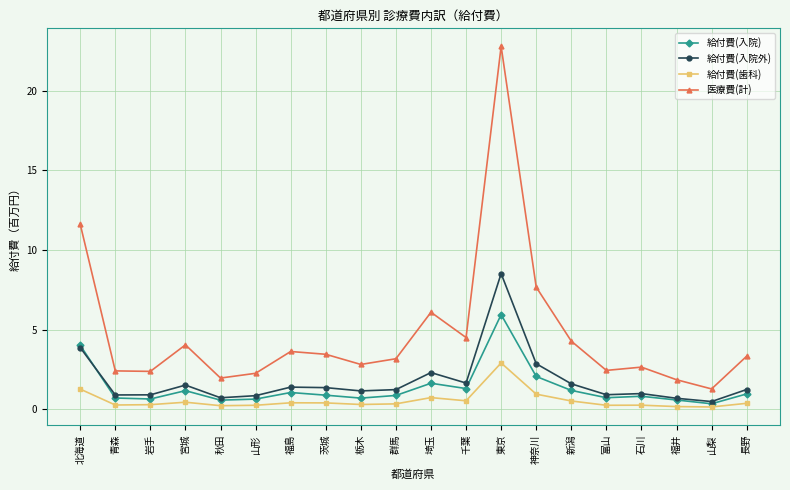

What is the minimum value for 給付費(入院)?

0.3